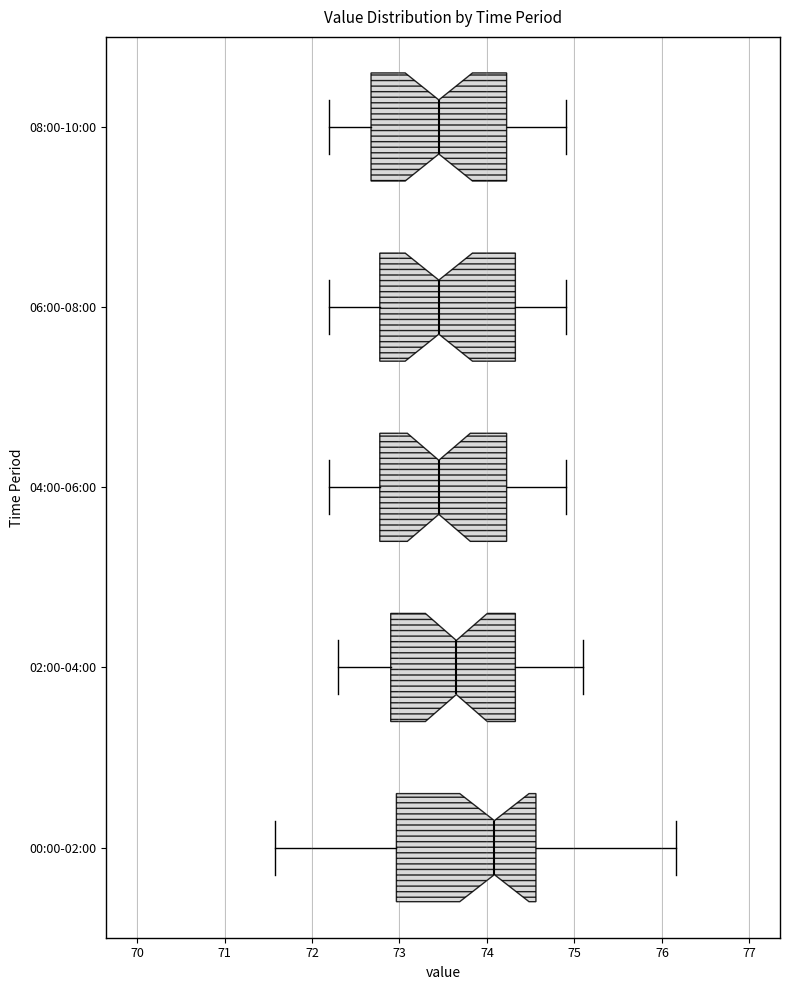

Reading bottom to top, transcribe this box plot: for each box, give where its median line is, the range the box spans, and where its two whiskers end, as read against the x-axis. The values are not printed on the chart, so give them approximately, as read against the axis.

00:00-02:00: median 74.1, box 73.0 to 74.6, whiskers 71.6 to 76.2
02:00-04:00: median 73.7, box 72.9 to 74.3, whiskers 72.3 to 75.1
04:00-06:00: median 73.5, box 72.8 to 74.2, whiskers 72.2 to 74.9
06:00-08:00: median 73.5, box 72.8 to 74.3, whiskers 72.2 to 74.9
08:00-10:00: median 73.5, box 72.7 to 74.2, whiskers 72.2 to 74.9